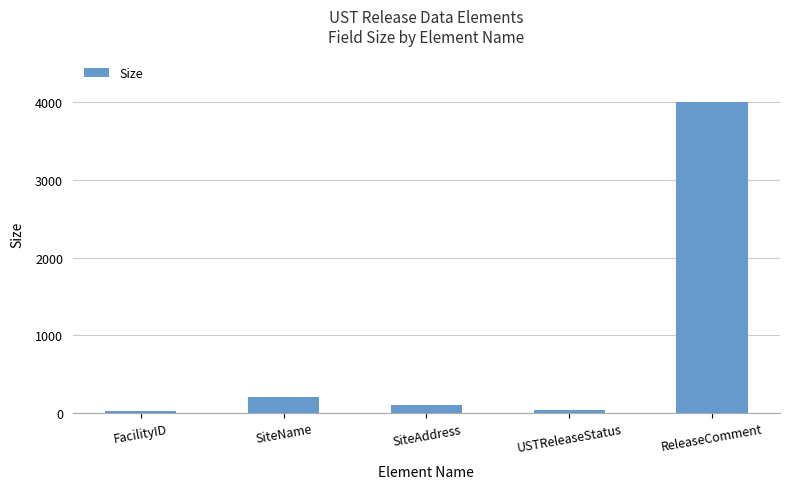

Between SiteName and FacilityID, which is larger?

SiteName